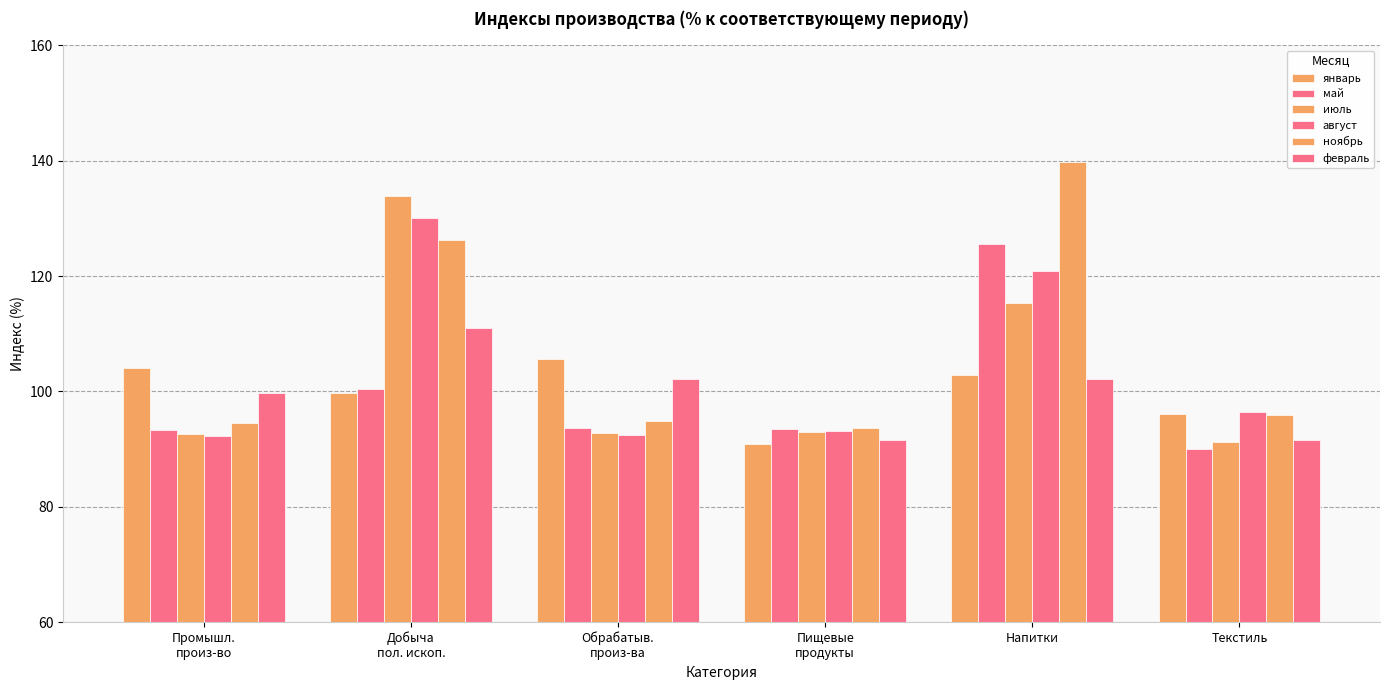

Is the value of август at Текстиль greater than the value of январь at Добыча
пол. ископ.?

No